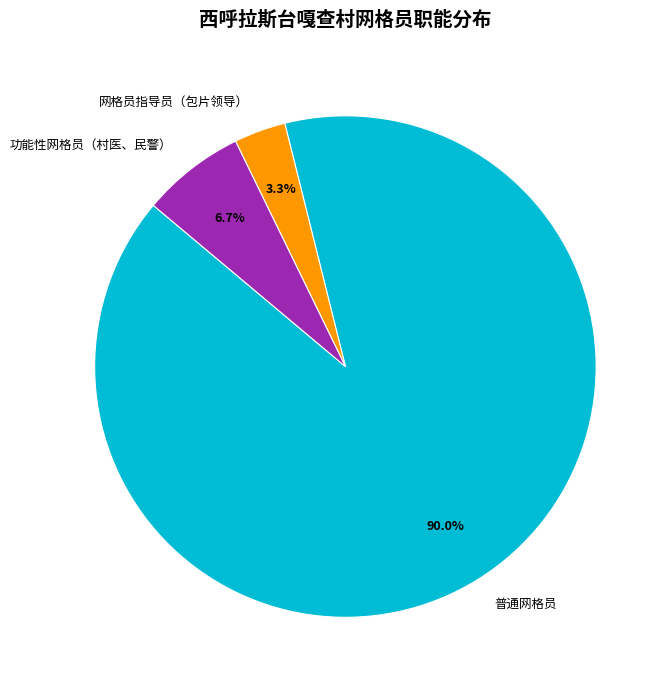

Which category has the smallest portion of the pie?

网格员指导员（包片领导）